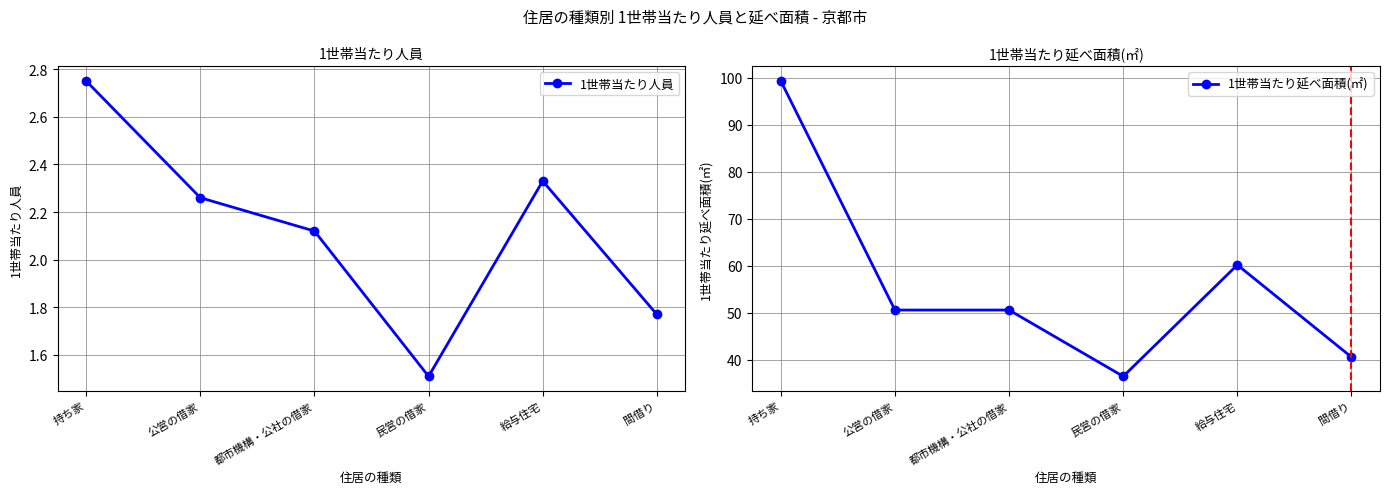

Reading left to right, transcribe all the data shown in this chart.

1世帯当たり人員: 持ち家=2.8	公営の借家=2.3	都市機構・公社の借家=2.1	民営の借家=1.5	給与住宅=2.3	間借り=1.8
1世帯当たり延べ面積(㎡): 持ち家=99.3	公営の借家=50.6	都市機構・公社の借家=50.6	民営の借家=36.5	給与住宅=60.2	間借り=40.6